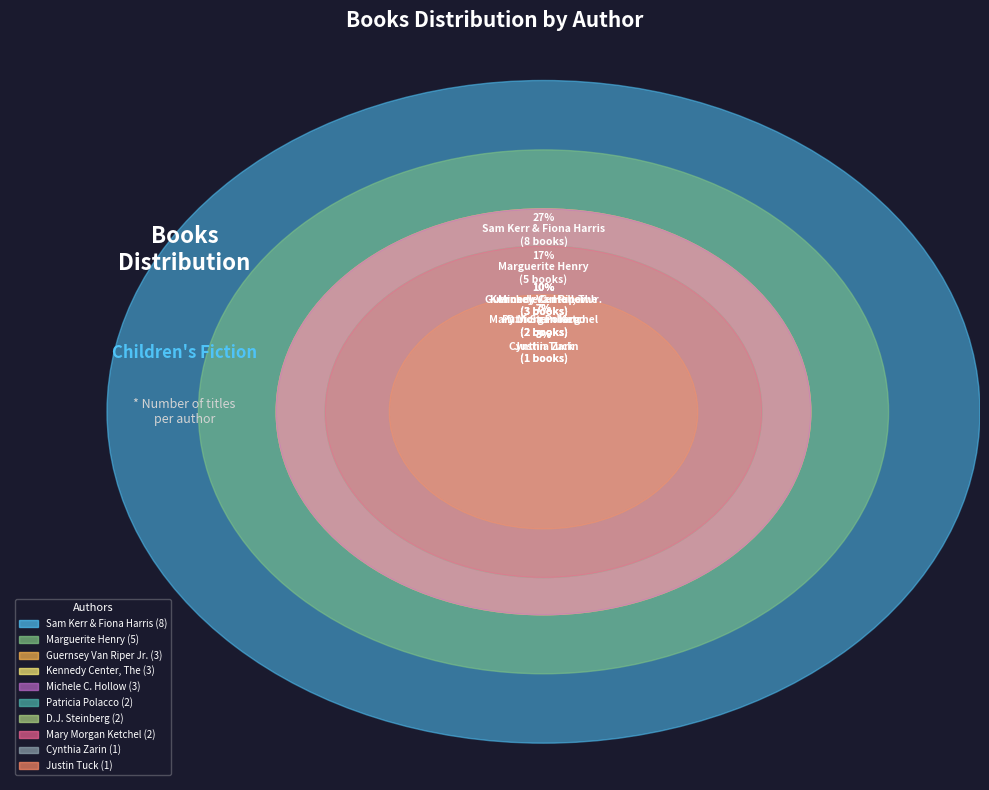

What is the change in value from Sam Kerr & Fiona Harris to Justin Tuck?

-7